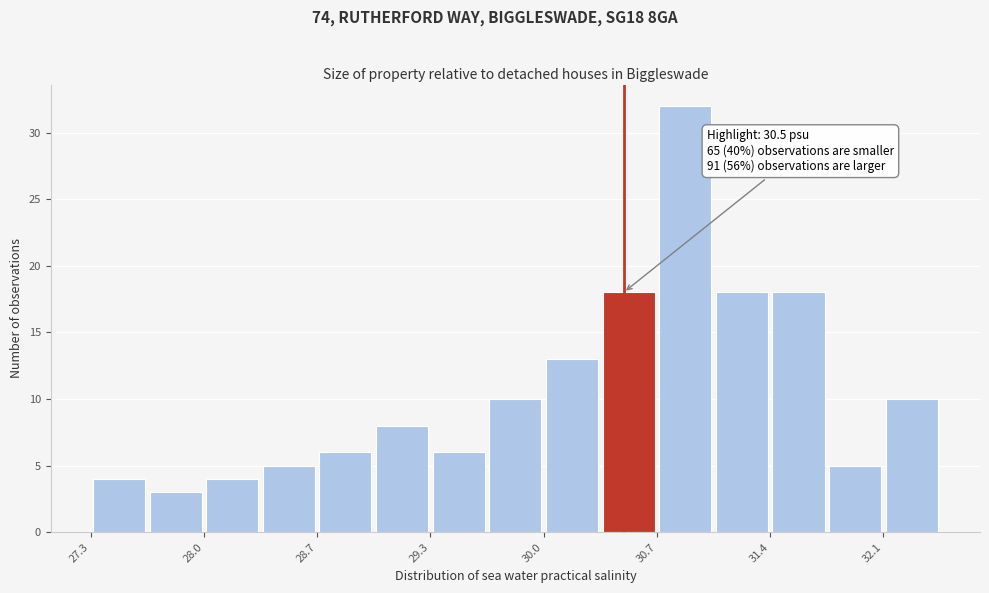

Read against the x-axis, roughly where is the centre of the tallest bar?

30.9